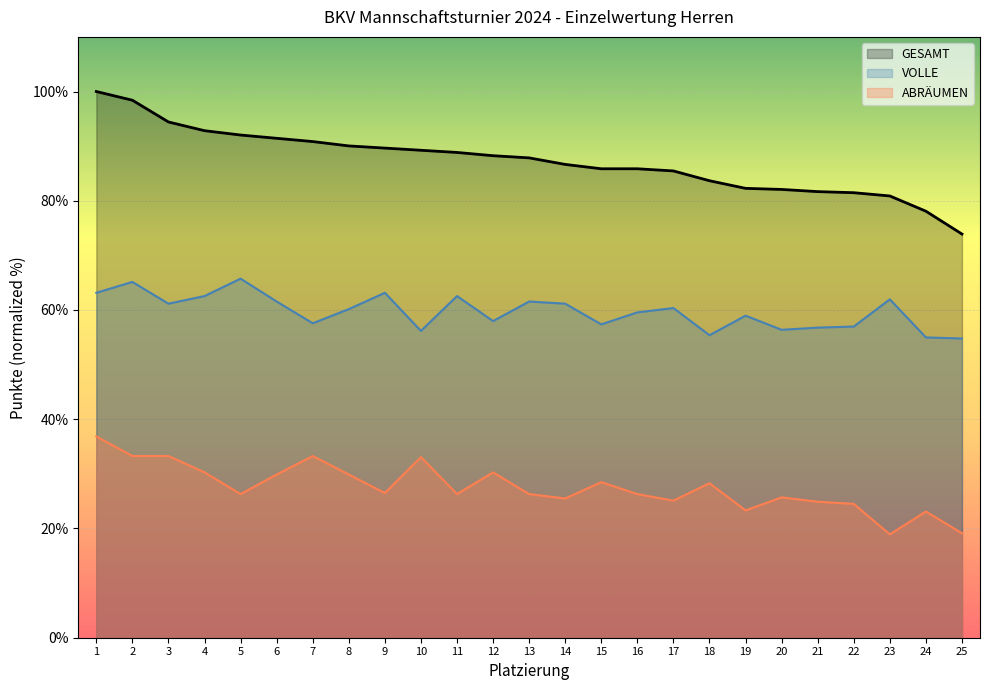

True or false: VOLLE has a value of 88.8 at 22.

False